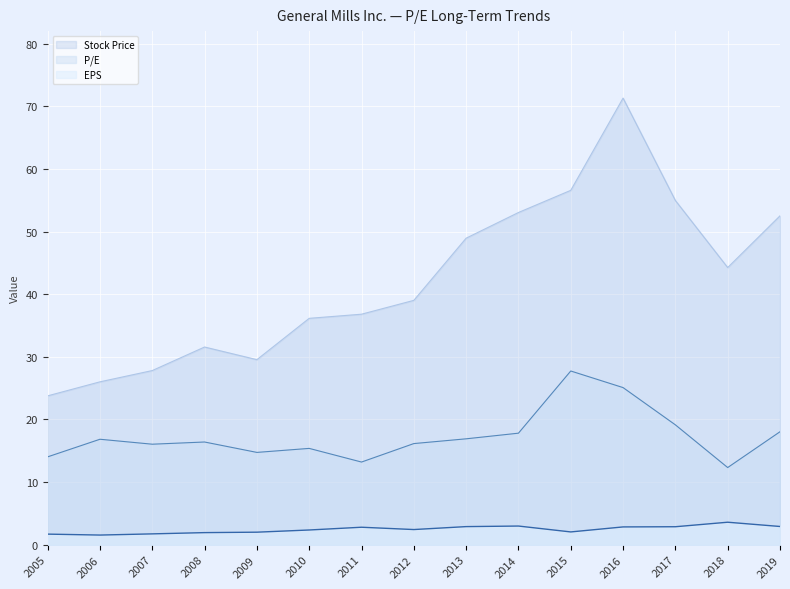

Count the number of data series in this chart.

3